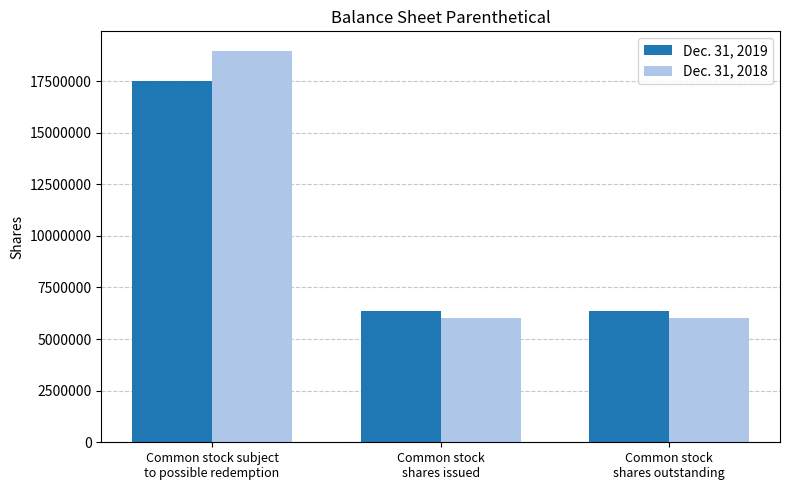

How many Dec. 31, 2018 values are between 6039072 and 18960928?

3